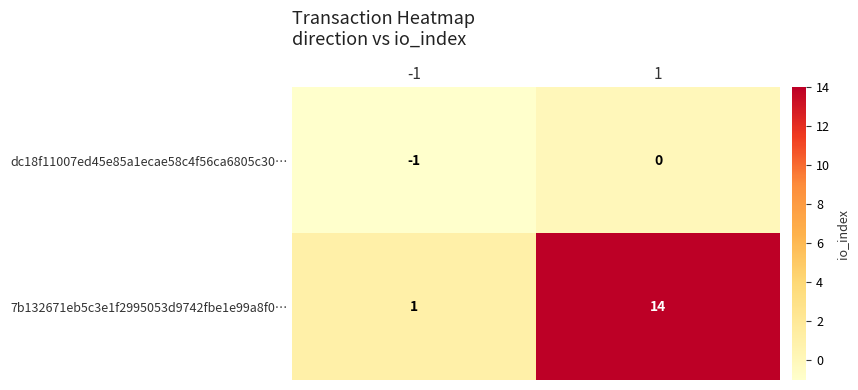

Which series changed the most between -1 and 1?

7b132671eb5c3e1f2995053d9742fbe1e99a8f0…